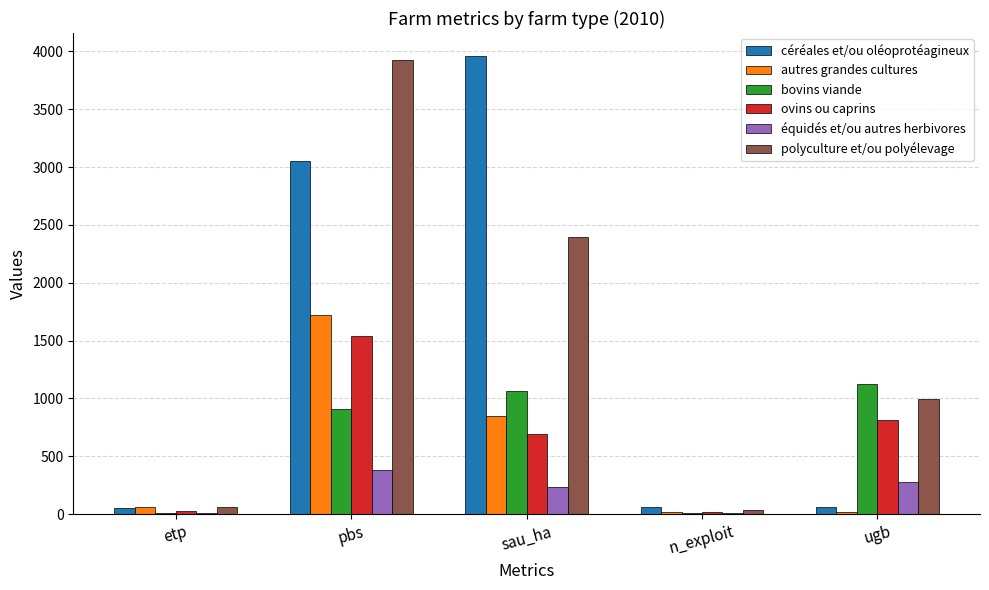

Read the céréales et/ou oléoprotéagineux value at etp.

49.6